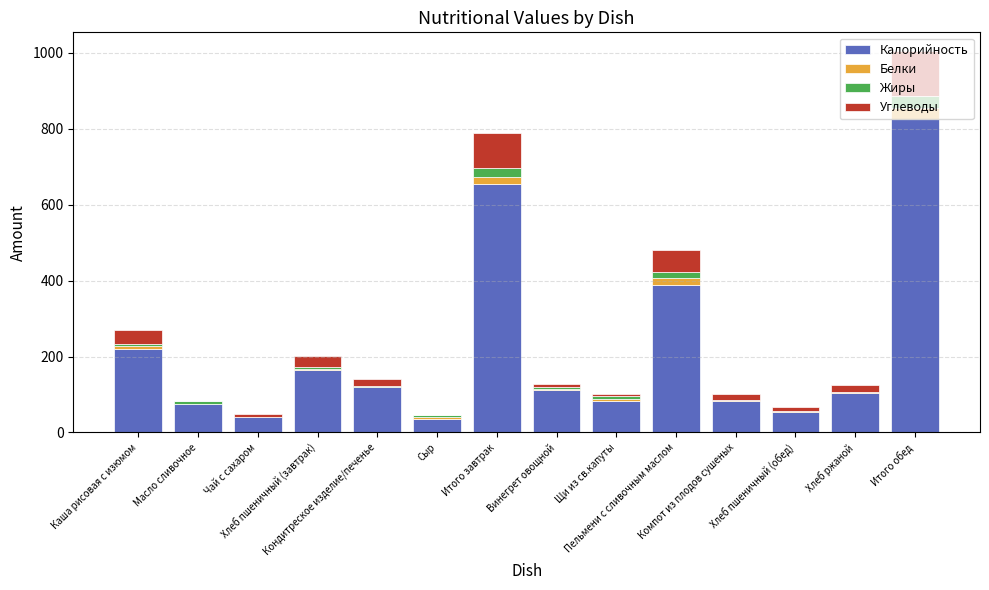

What is the highest value of the Калорийность series?

825.6